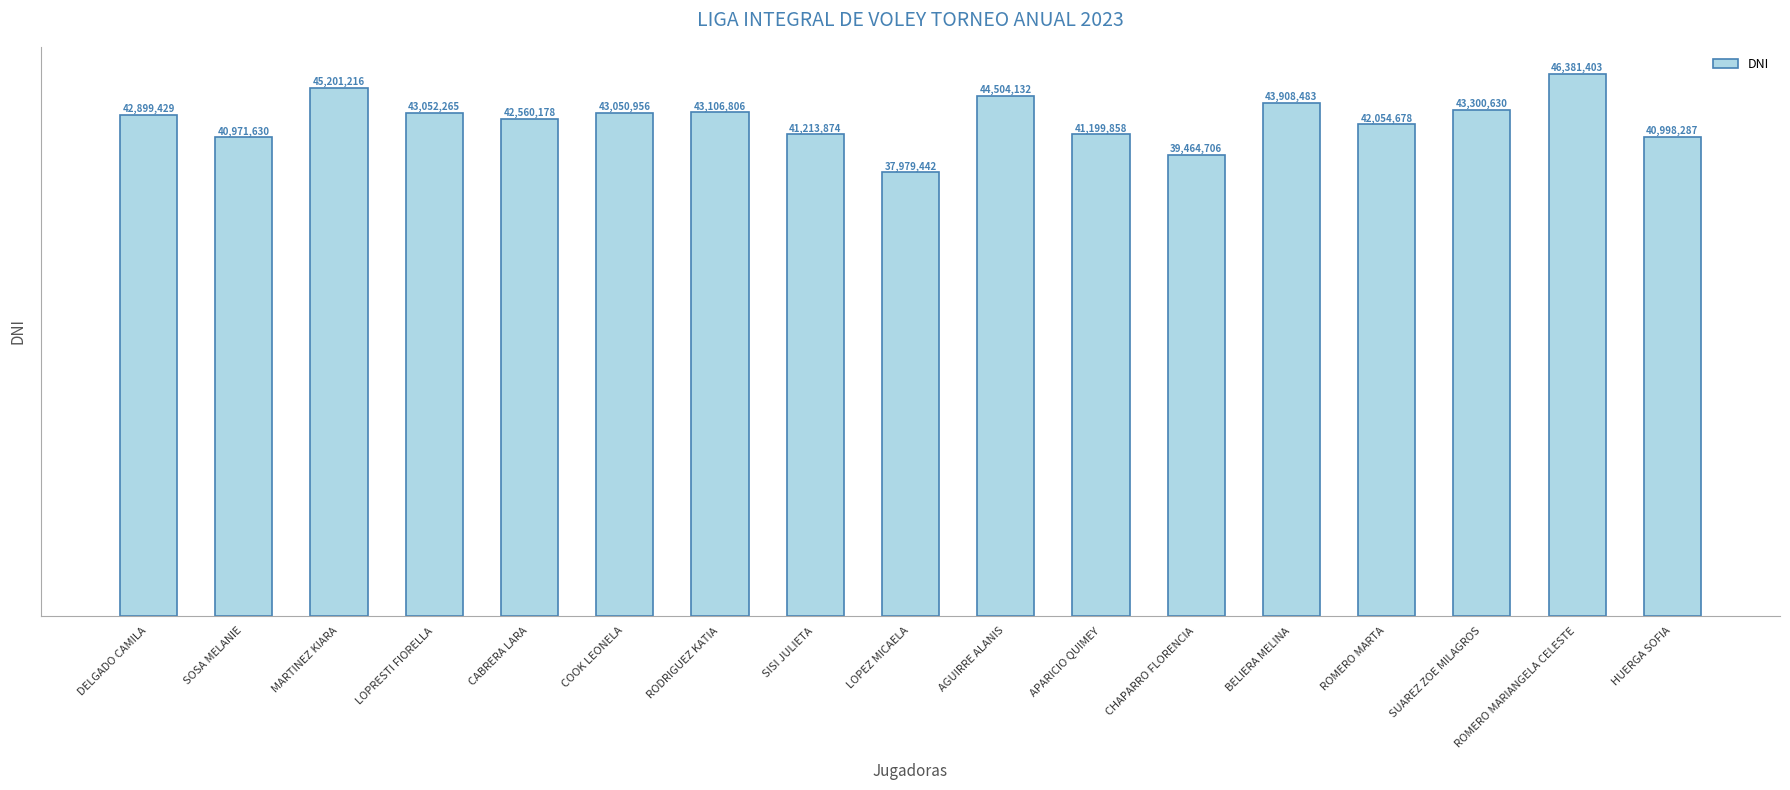

True or false: the data shows 43106806 at RODRIGUEZ KATIA.

True